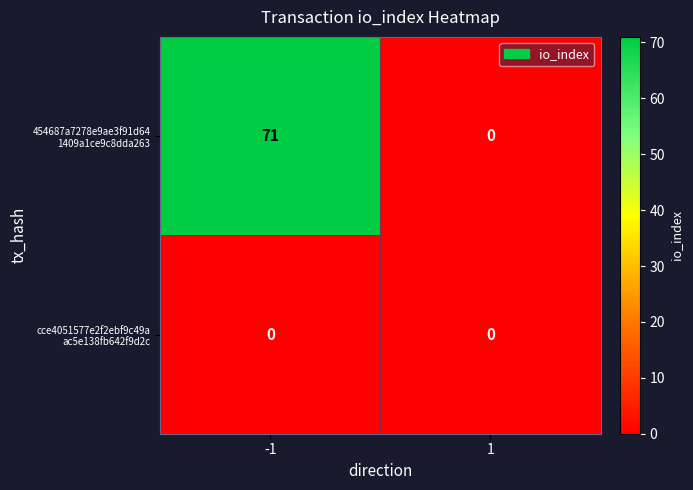

What is the spread (max minus min) of values at -1?

71